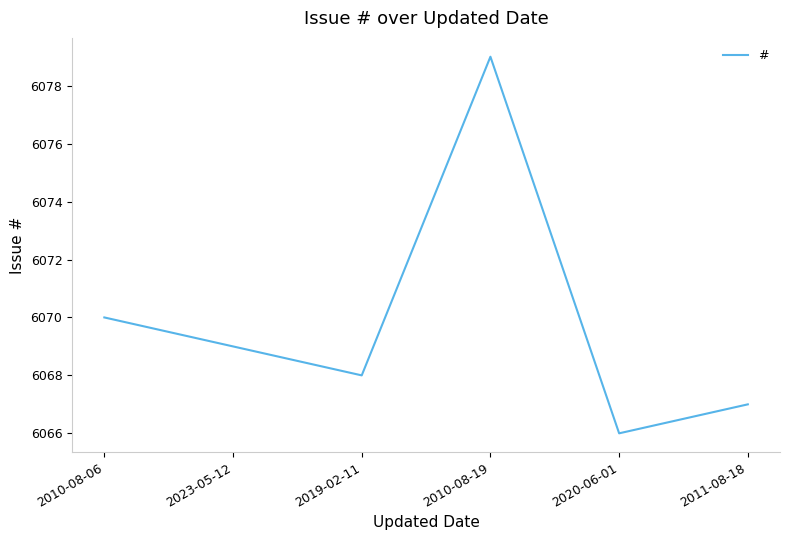

What position from the right is 2019-02-11?

4